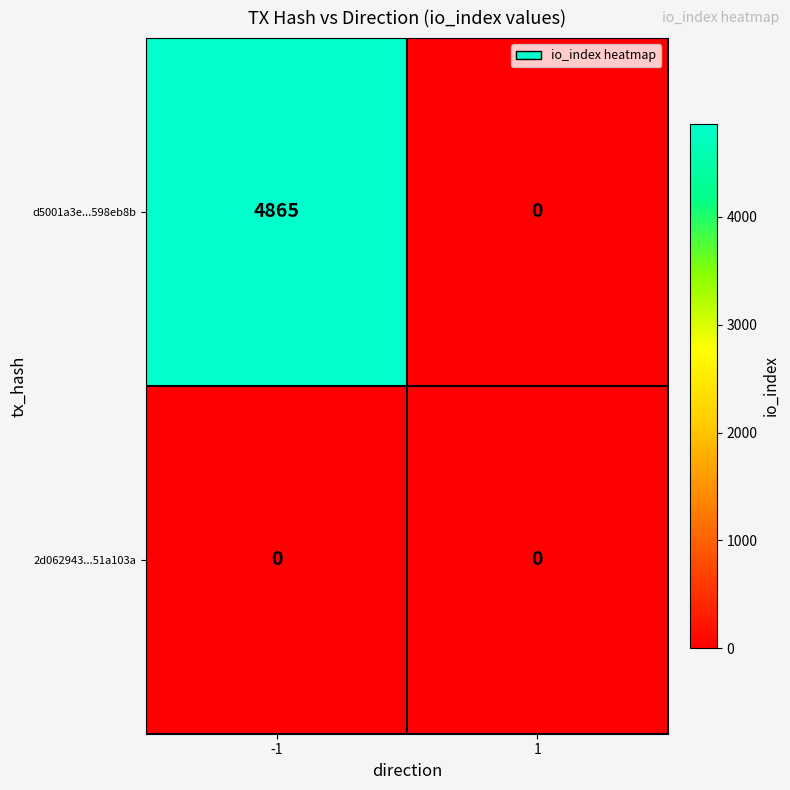

Reading left to right, list all the values displayed in this chart.

d5001a3e...598eb8b: 4865	0
2d062943...51a103a: 0	0